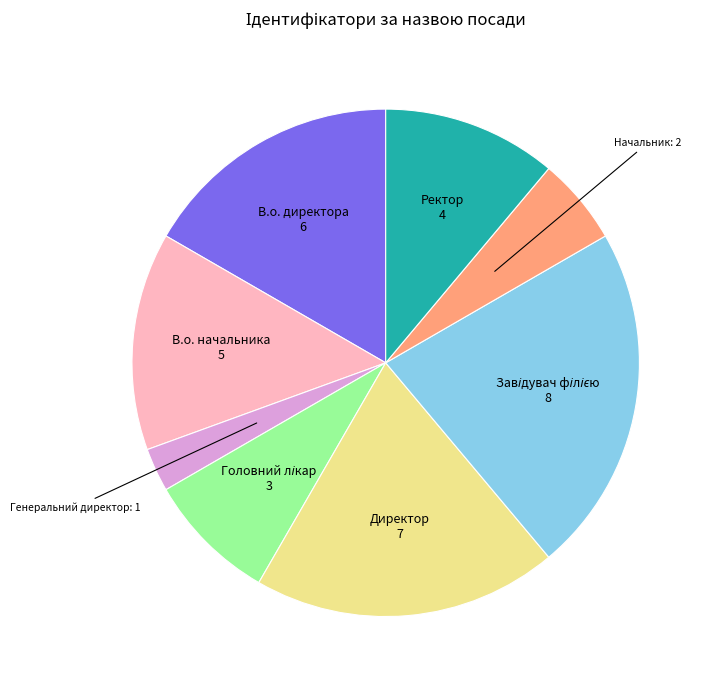

Does any single category account for the majority?

No